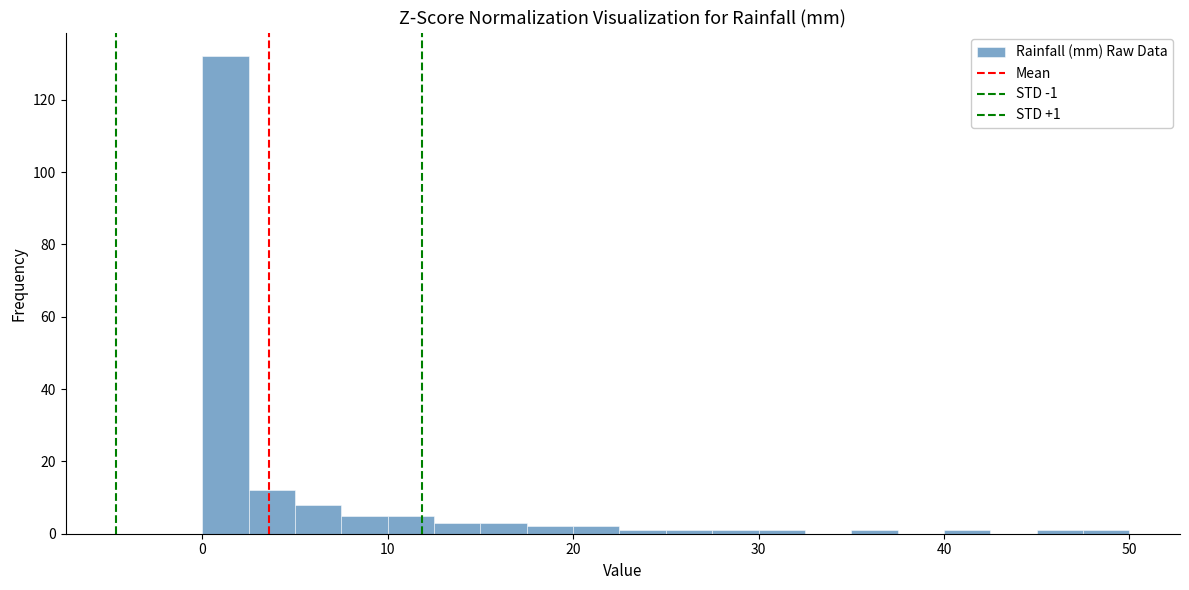

Read against the x-axis, roughly where is the centre of the tallest bar?

1